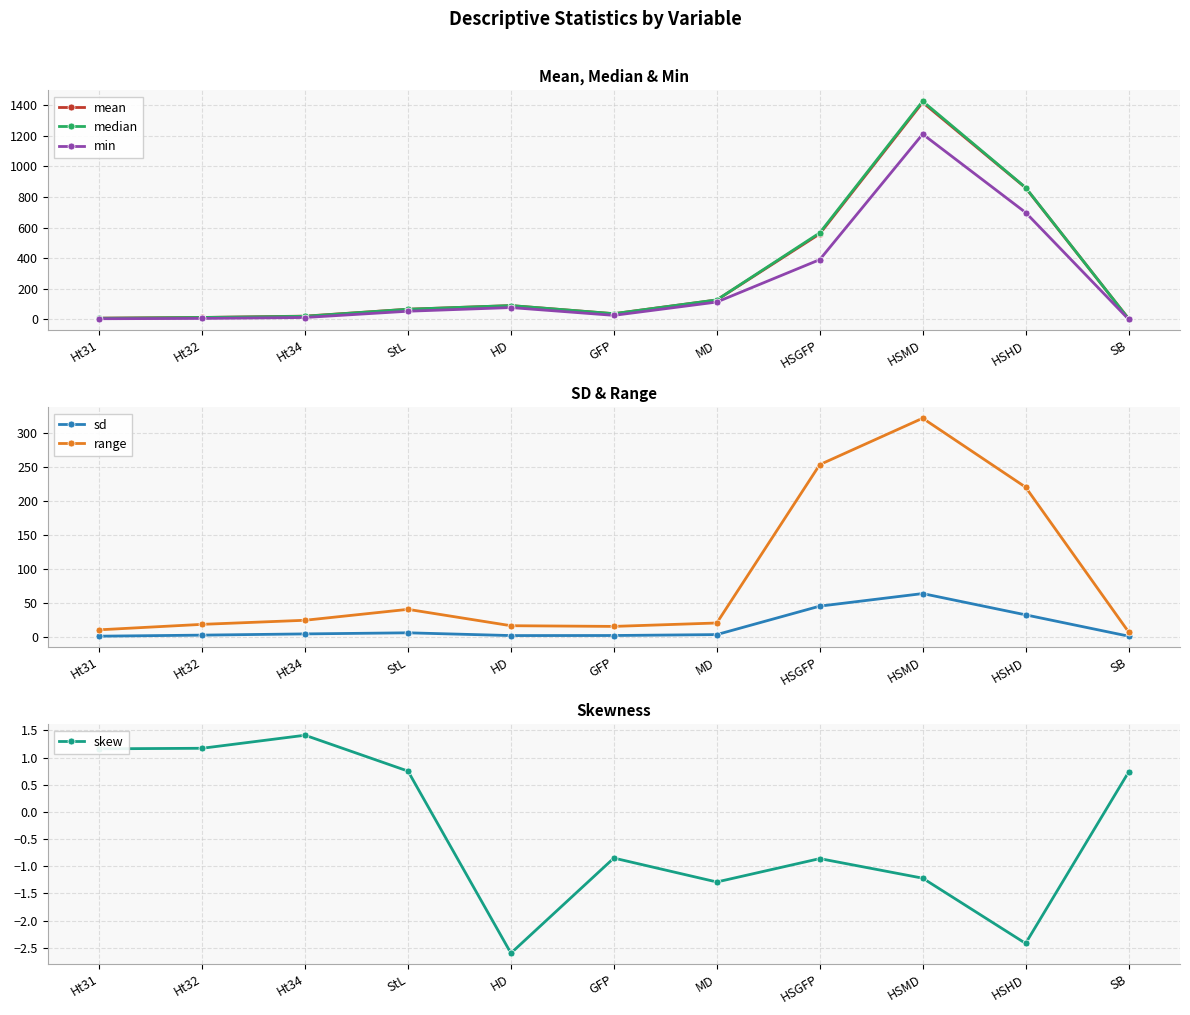

Rank the series at Ht31 from lowest to highest value.

skew, sd, min, median, mean, range